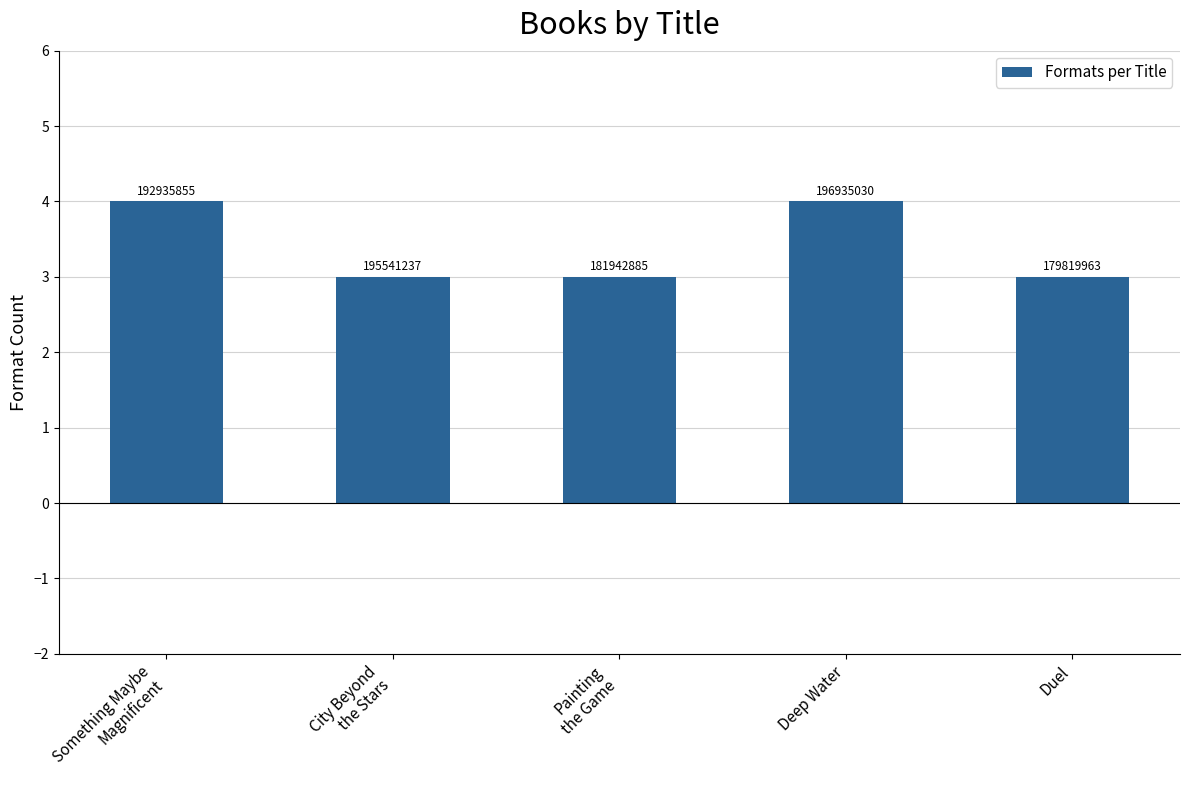

Is it true that the value at City Beyond
the Stars is 3?

True